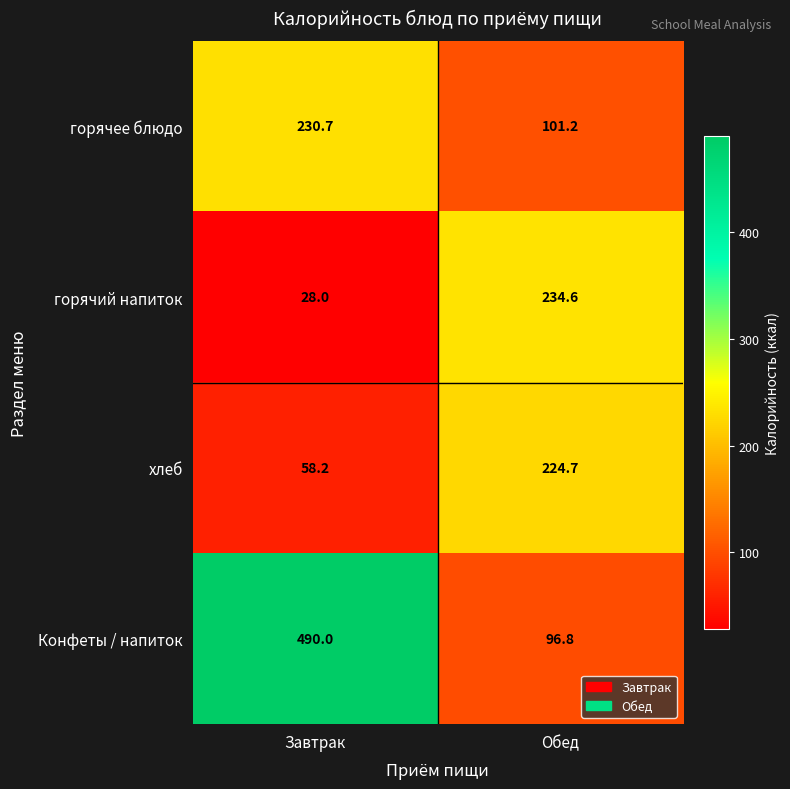

At which category is the sum across all series the highest?

Завтрак